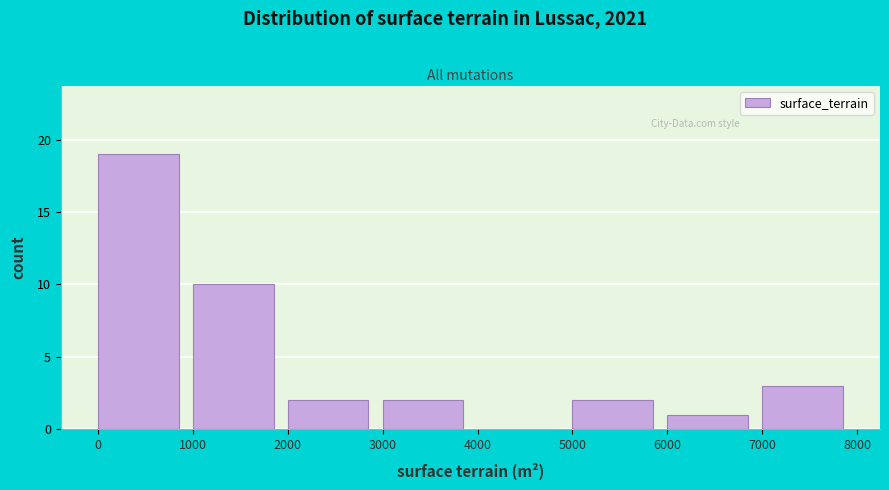

Over which range of the x-axis is the bar tallest?

0 to 1000